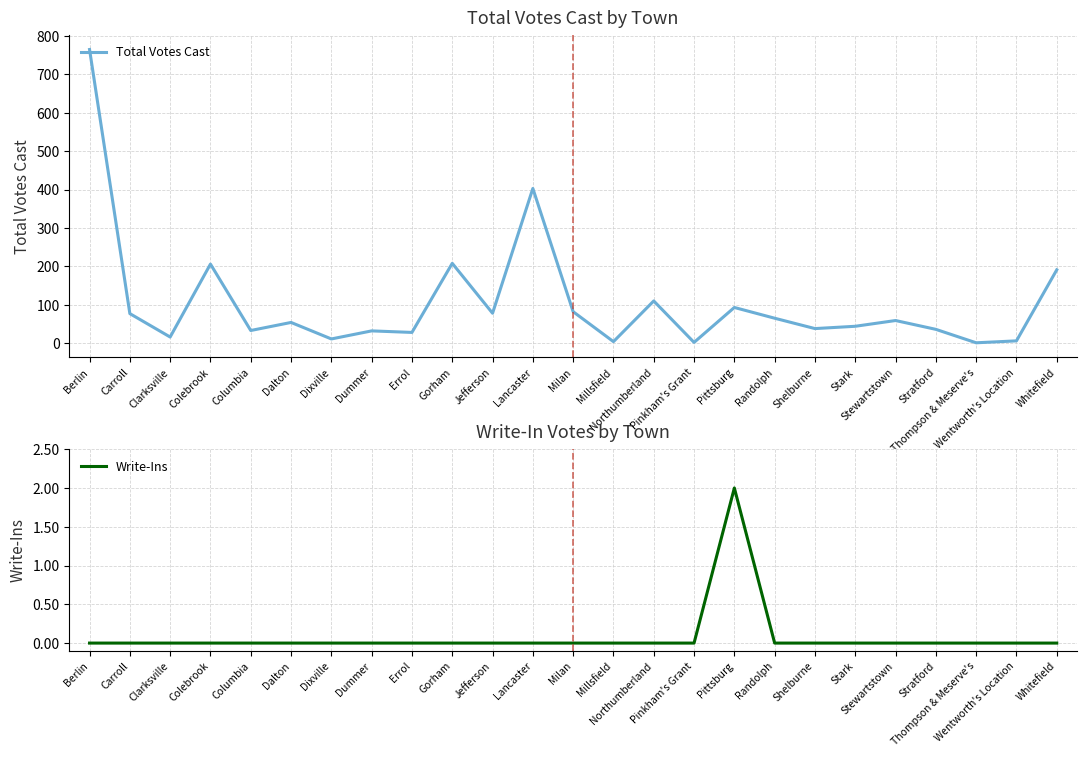

Does the chart have visible grid lines?

Yes